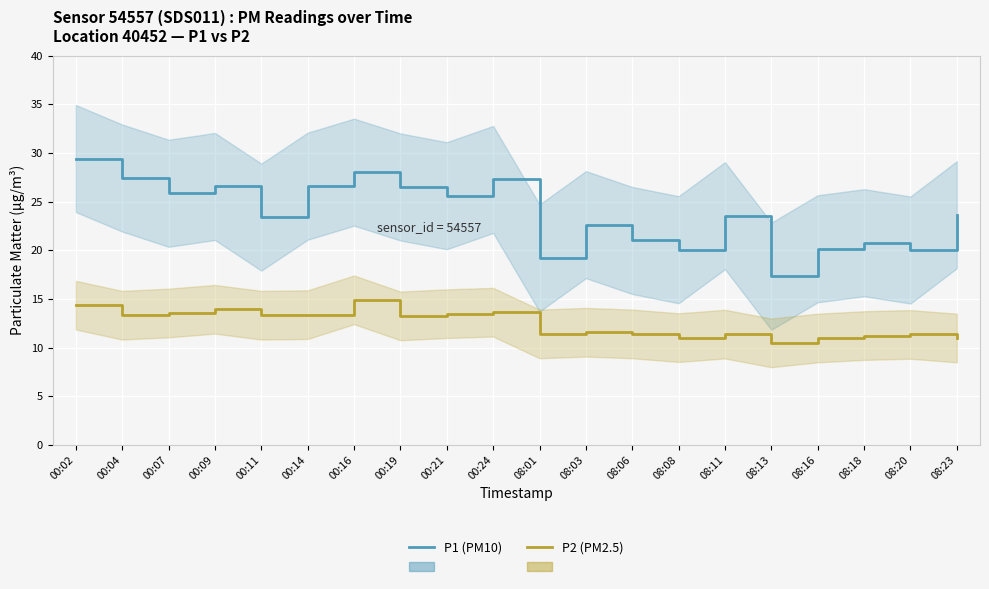

What is the sum of the P2 values at 08:23 and 00:02?

25.3